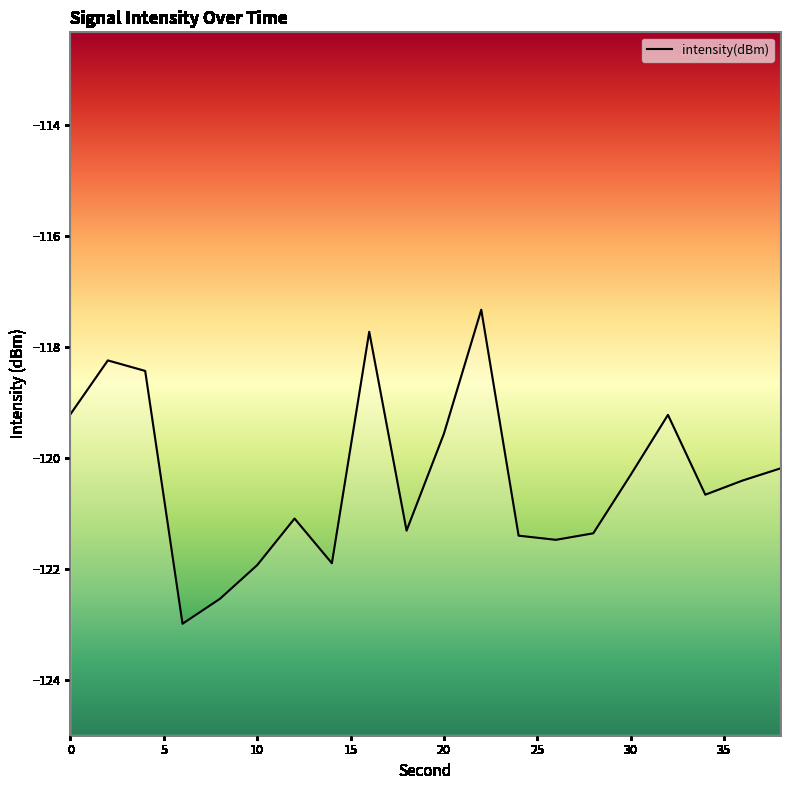

What is the value of the 11th point from the left?

-119.6